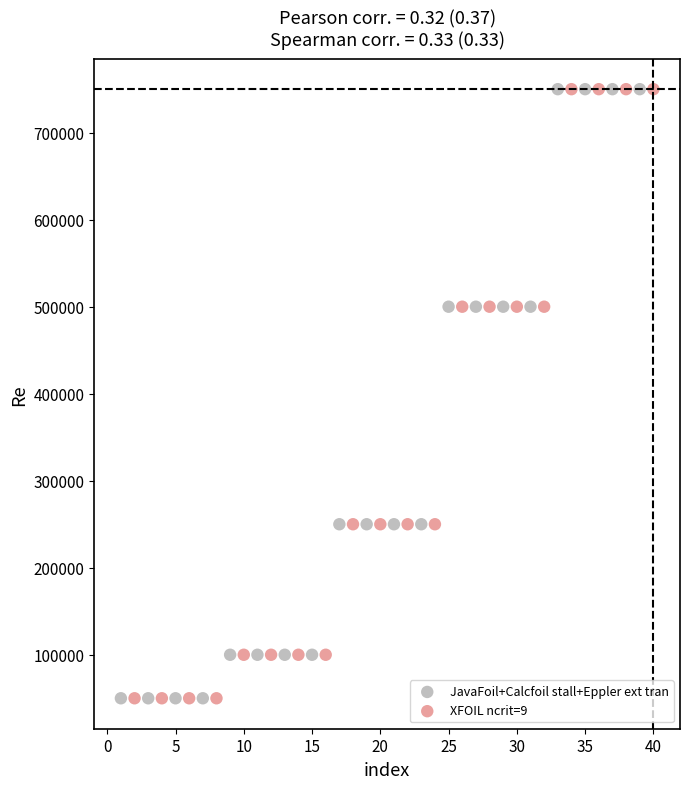

What are all the series names shown in the legend?

JavaFoil+Calcfoil stall+Eppler ext tran, XFOIL ncrit=9